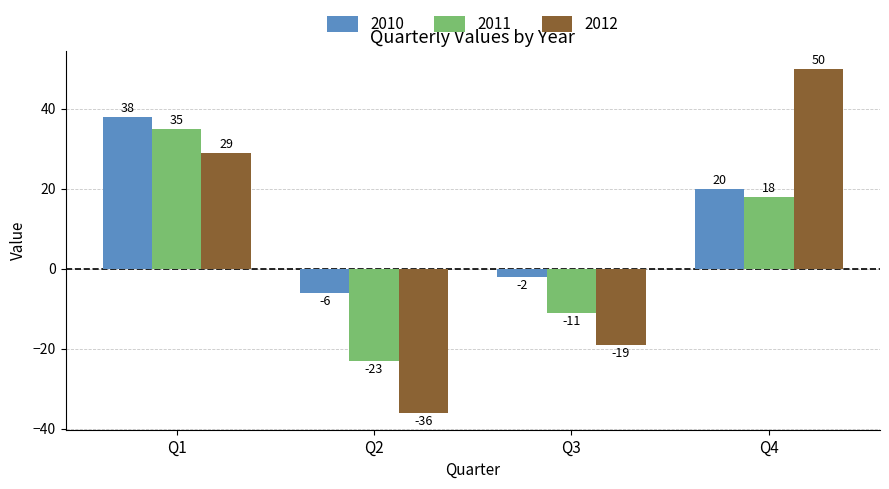

List the labels in order of 2011 value, largest first.

Q1, Q4, Q3, Q2